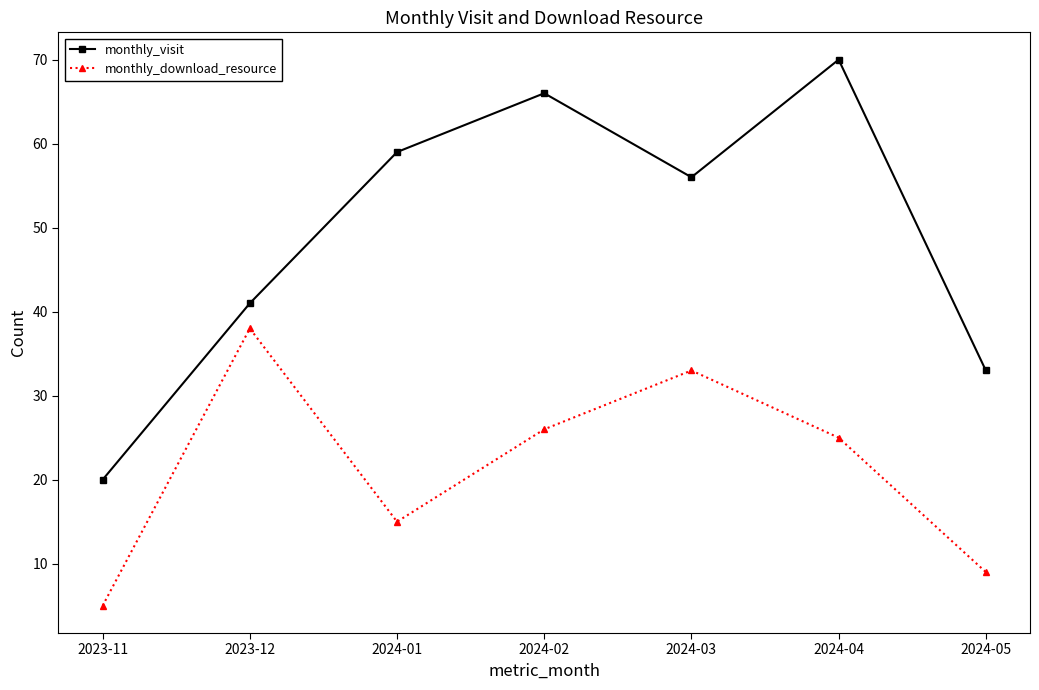

What is the value of the monthly_download_resource point at the 5th from the left?

33